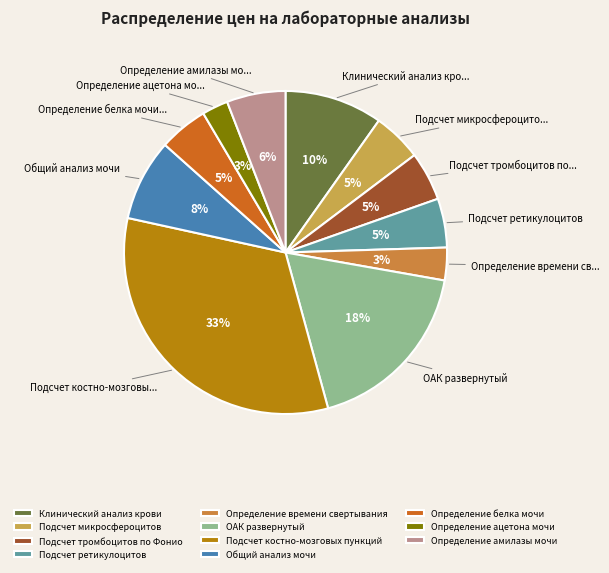

To the nearest percent, what is the combined percentage of Клинический анализ крови and ОАК развернутый?

28%